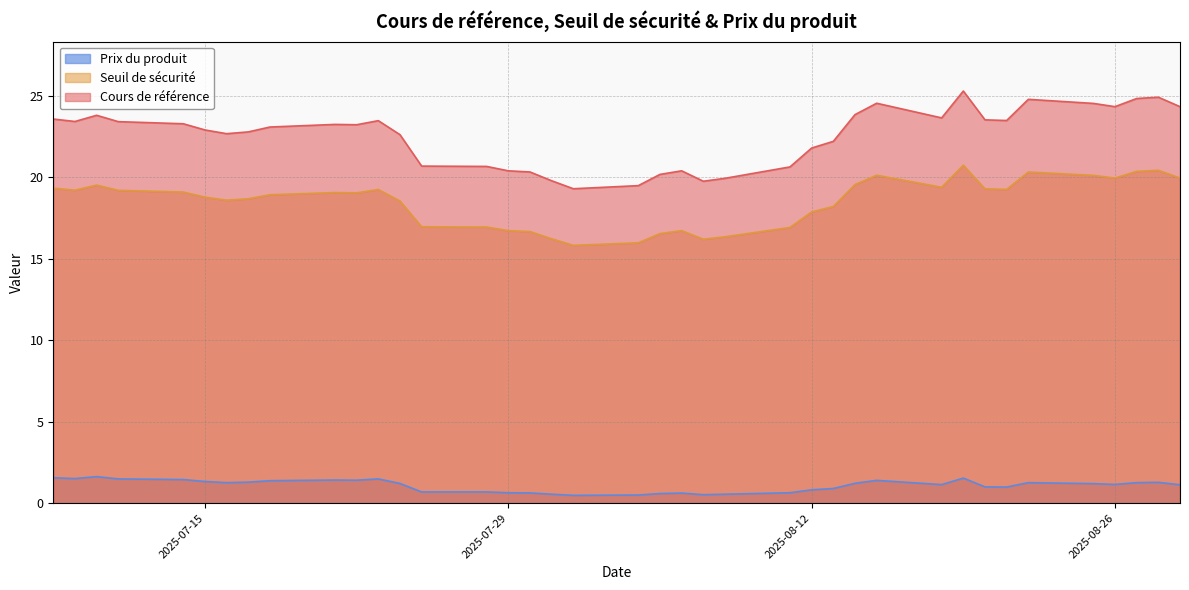

True or false: Prix du produit and Cours de référence cross at least once.

False